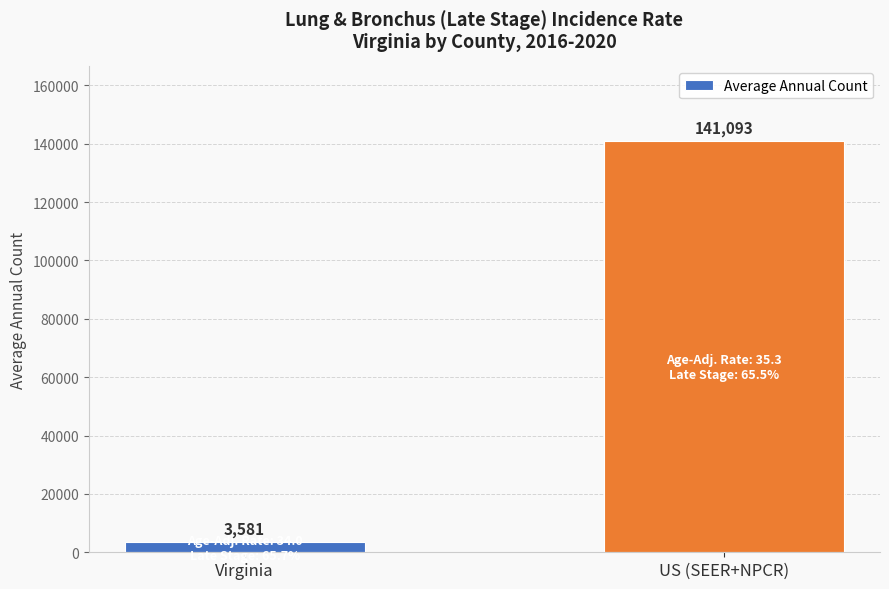

List the labels in order of value, smallest first.

Virginia, US (SEER+NPCR)